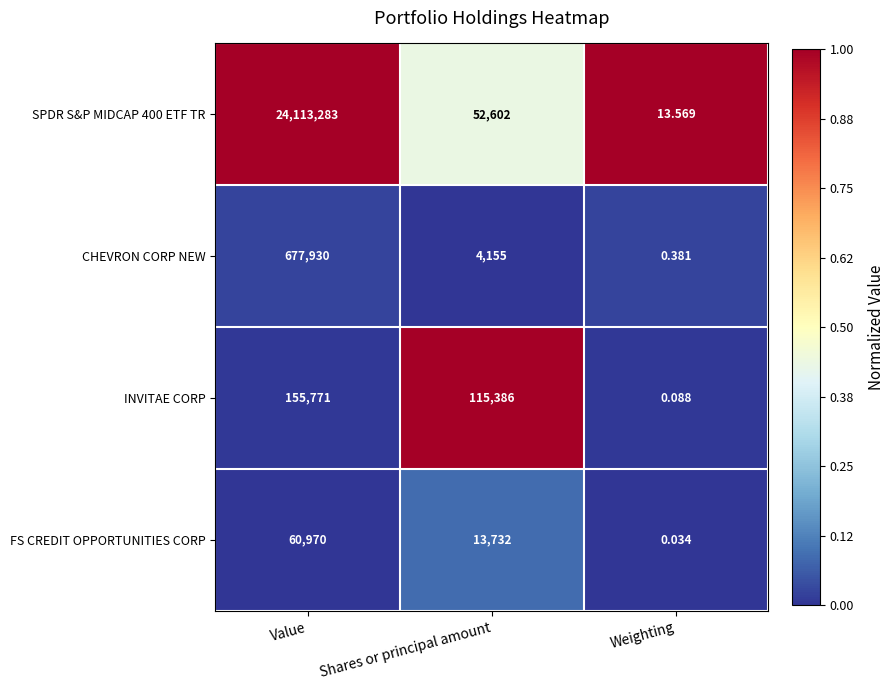

How many data points does each series have?

3